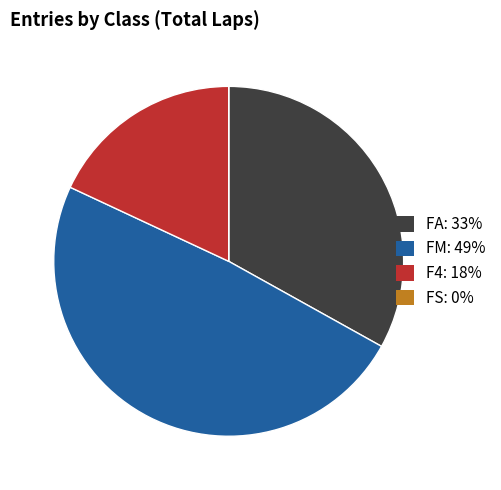

Between FA: 33% and F4: 18%, which is larger?

FA: 33%